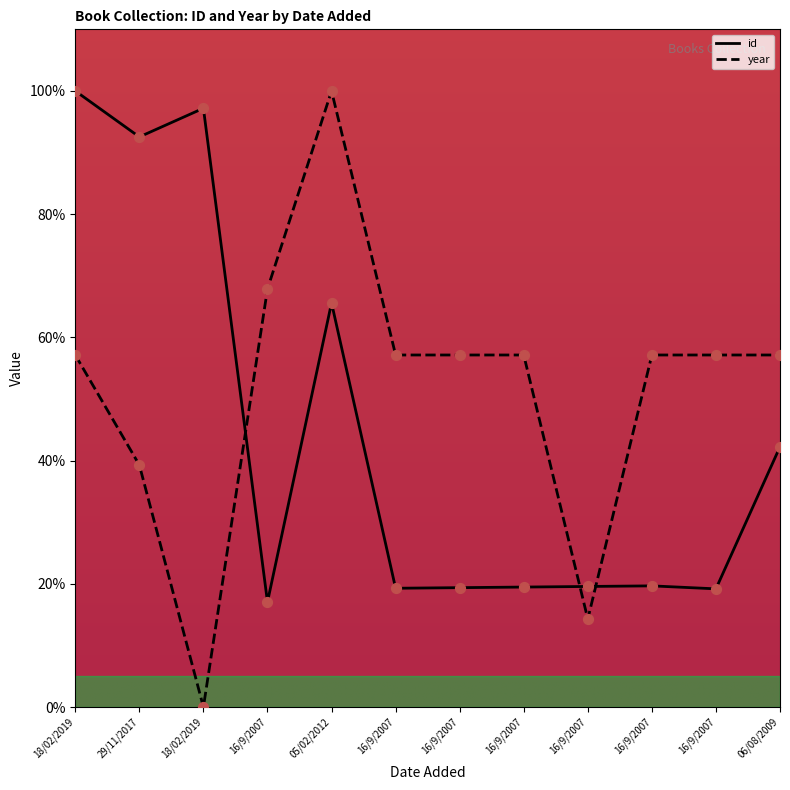

Is the value of id at 18/02/2019 greater than the value of year at 18/02/2019?

Yes